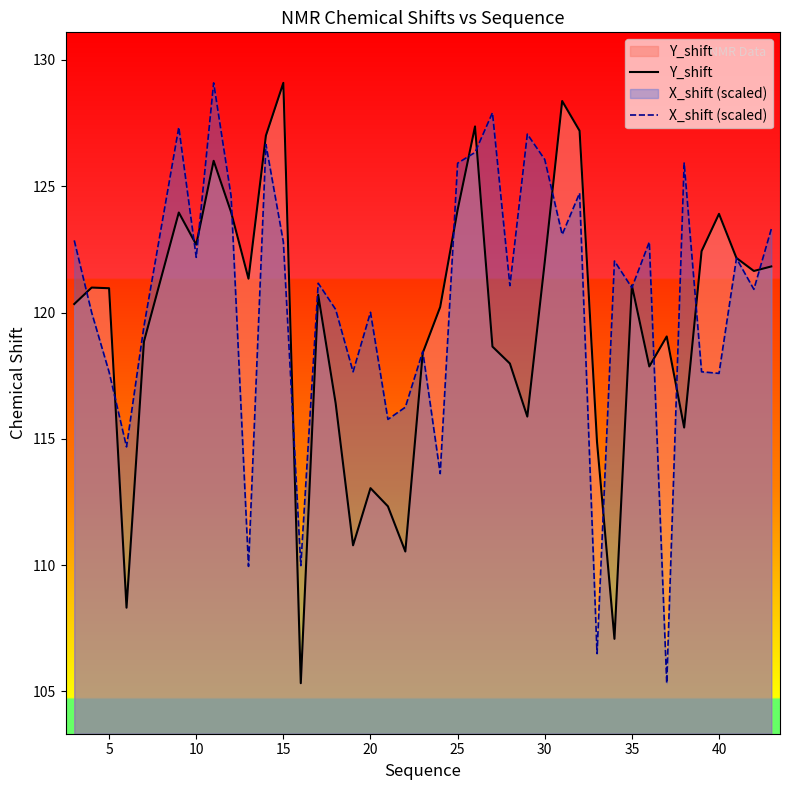

Which series has the largest range (max minus min)?

Y_shift